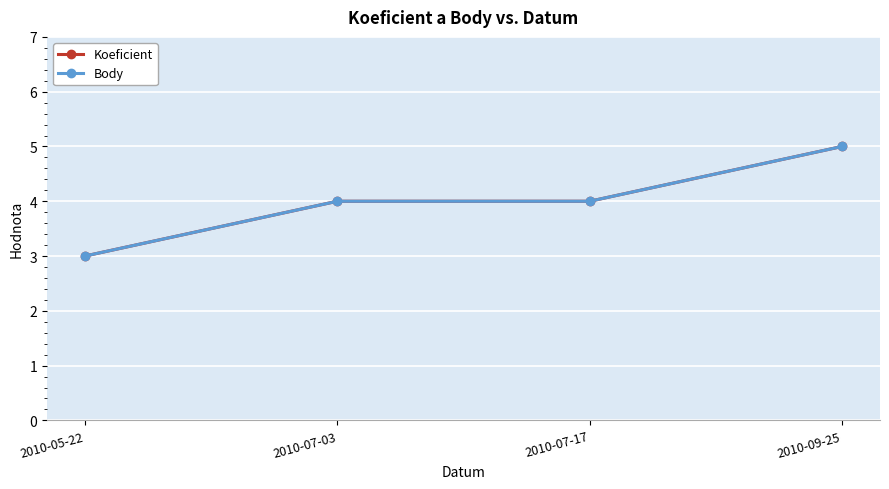

At which category does the chart reach its minimum across all series?

2010-05-22